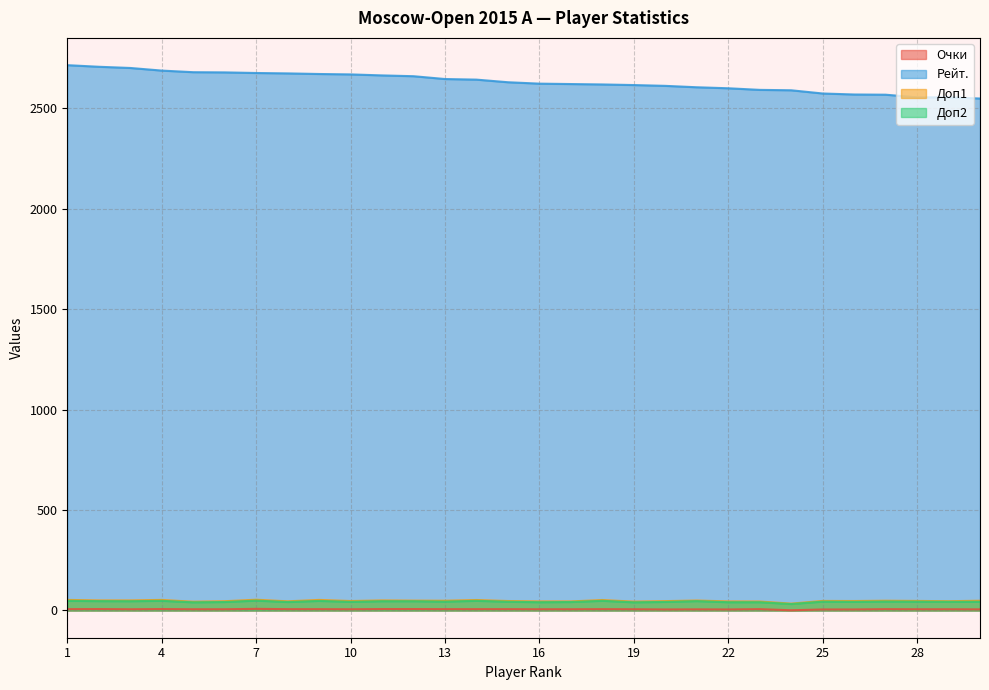

What is the difference between the highest and lowest values at 24?

2588.0